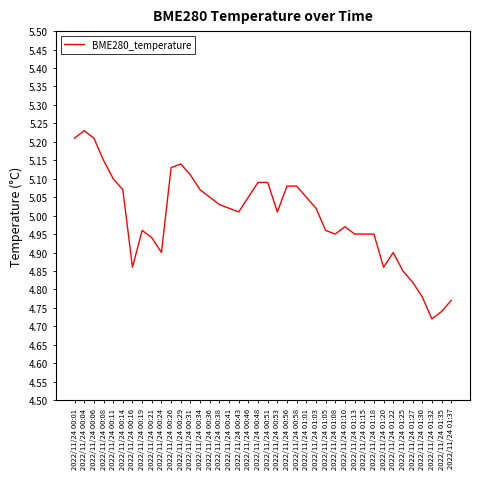

What position from the left is 2022/11/24 00:21?

9